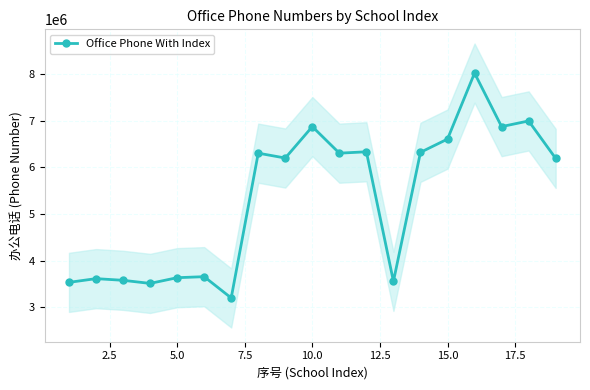

True or false: Office Phone With Index has more than 0 points higher than both neighbors.

True